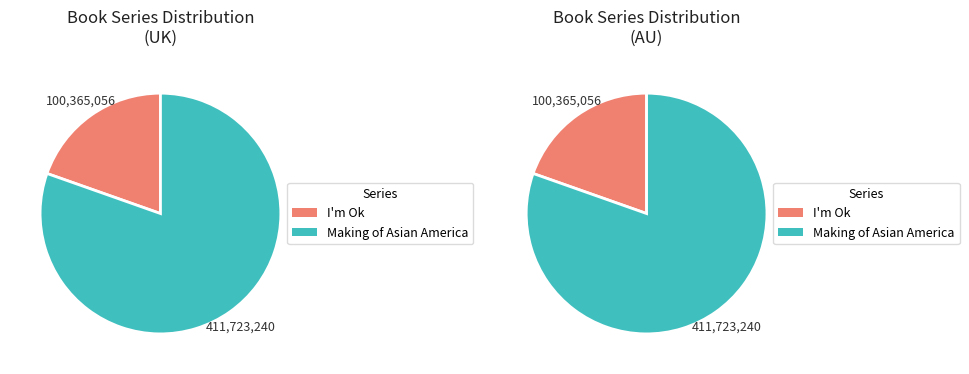

To the nearest percent, what is the average slice percentage?

50%